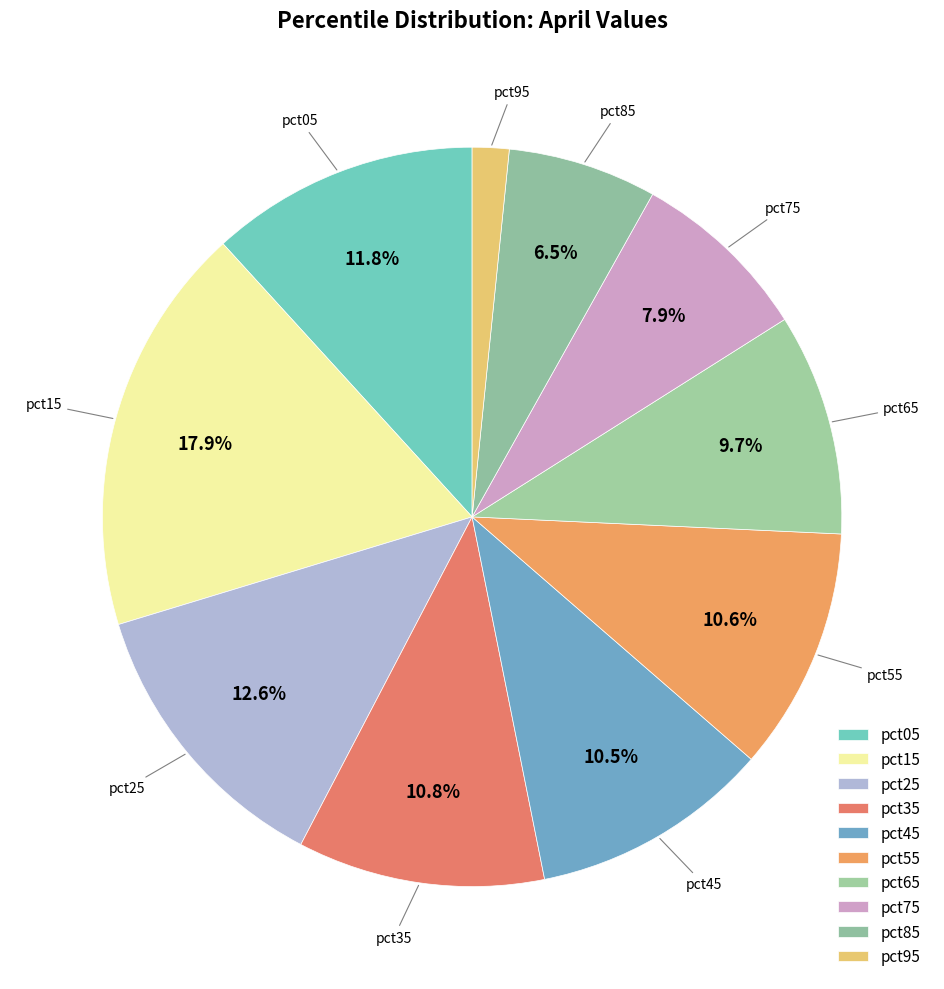

Is the sum of pct85 and pct55 greater than half?

No